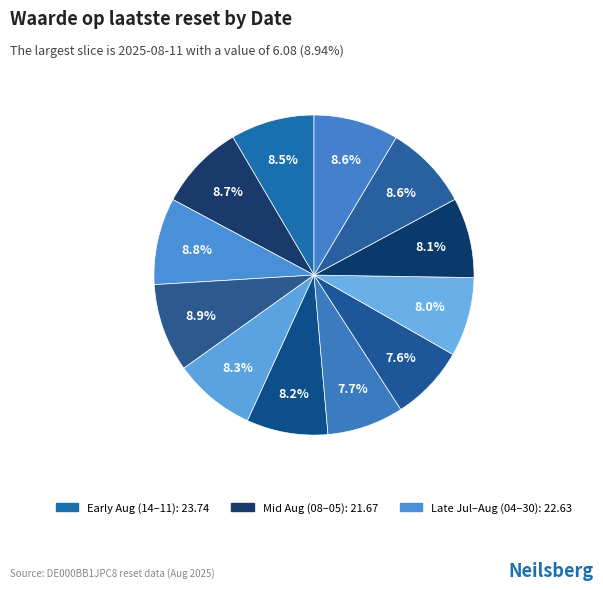

How many segments does this pie chart have?

12